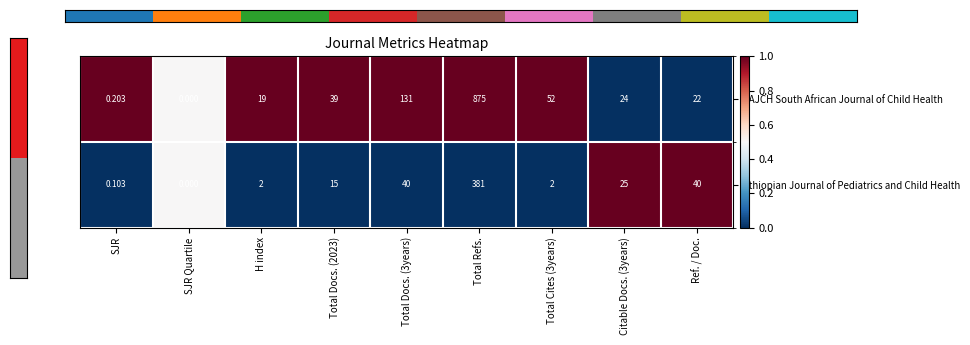

At which category is the sum across all series the highest?

Total Refs.